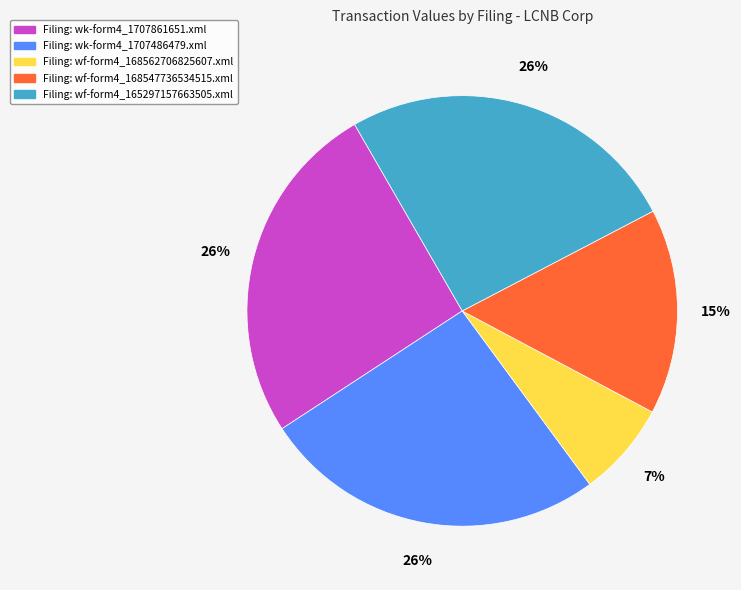

Does any single category account for the majority?

No